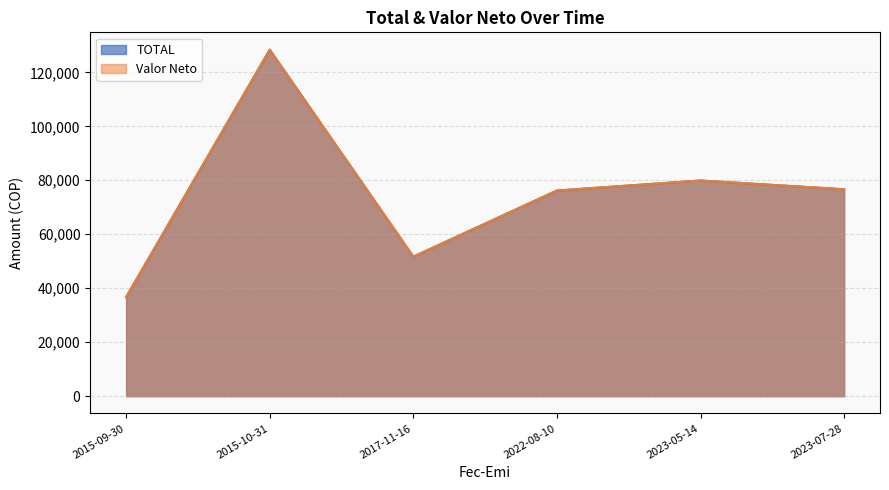

What is the highest value of the TOTAL series?

128400